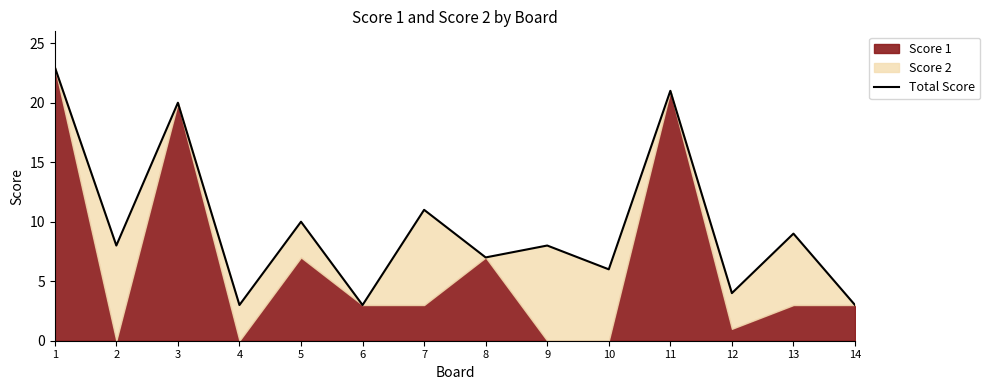

How many points are lower than both their immediate neighbors (excluding endpoints)?

6